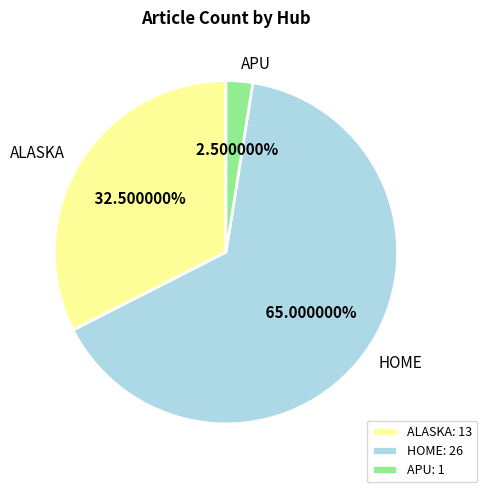

Between APU and ALASKA, which is larger?

ALASKA